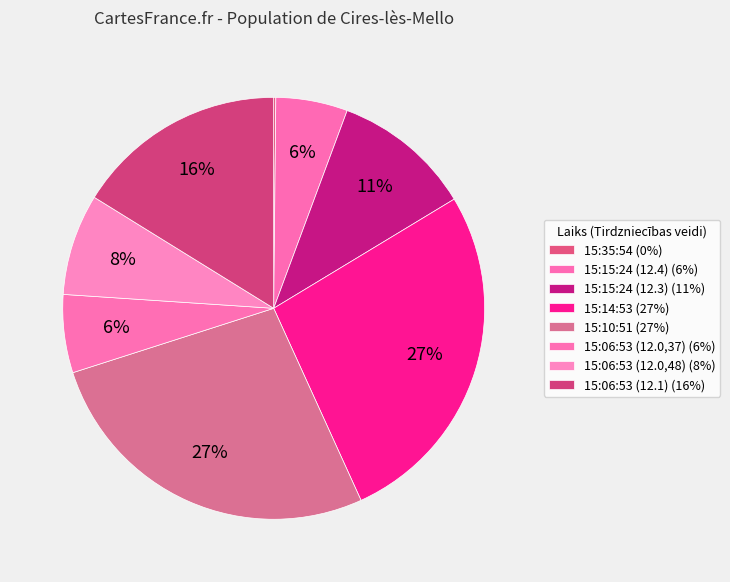

Which category has the biggest portion of the pie?

15:14:53